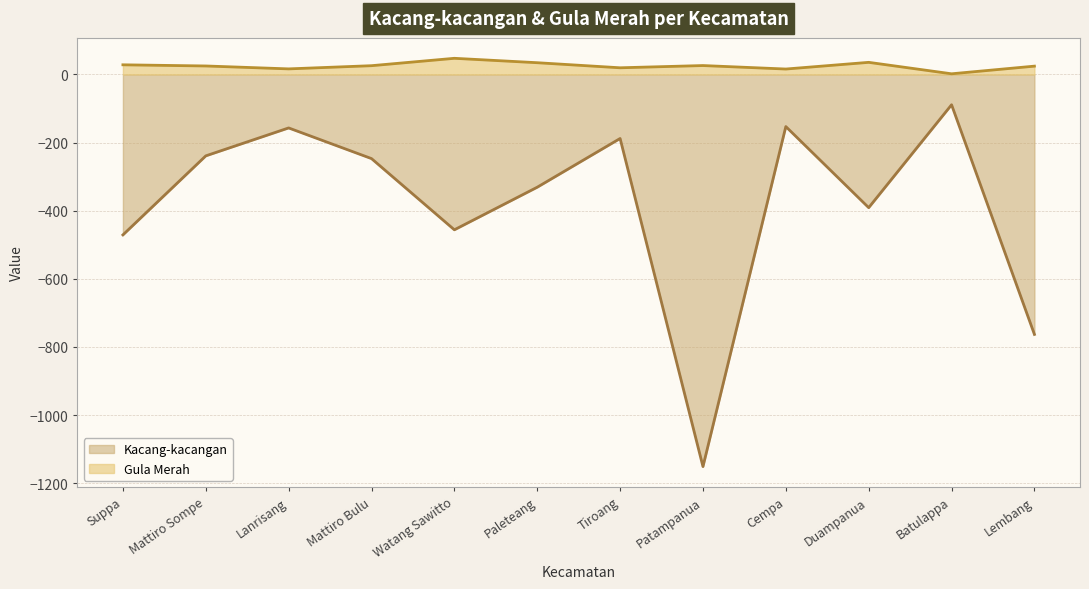

What is the spread (max minus min) of values at Cempa?

168.9